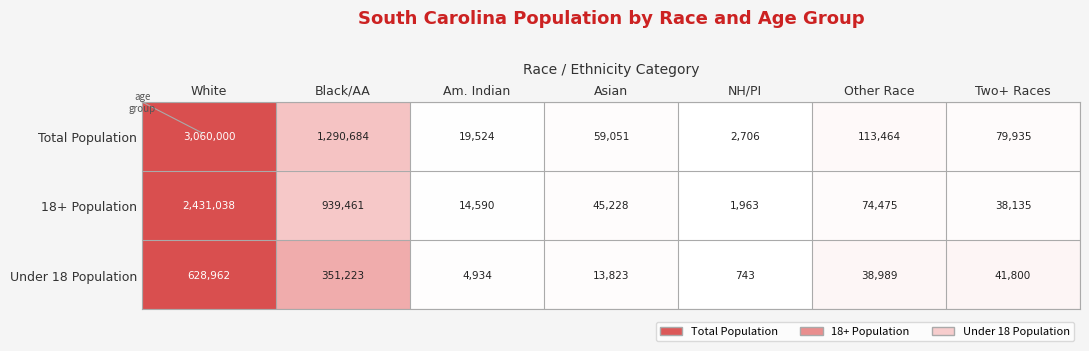

Reading left to right, transcribe all the data shown in this chart.

Total Population: White=3060000	Black/AA=1290684	Am. Indian=19524	Asian=59051	NH/PI=2706	Other Race=113464	Two+ Races=79935
18+ Population: White=2431038	Black/AA=939461	Am. Indian=14590	Asian=45228	NH/PI=1963	Other Race=74475	Two+ Races=38135
Under 18 Population: White=628962	Black/AA=351223	Am. Indian=4934	Asian=13823	NH/PI=743	Other Race=38989	Two+ Races=41800